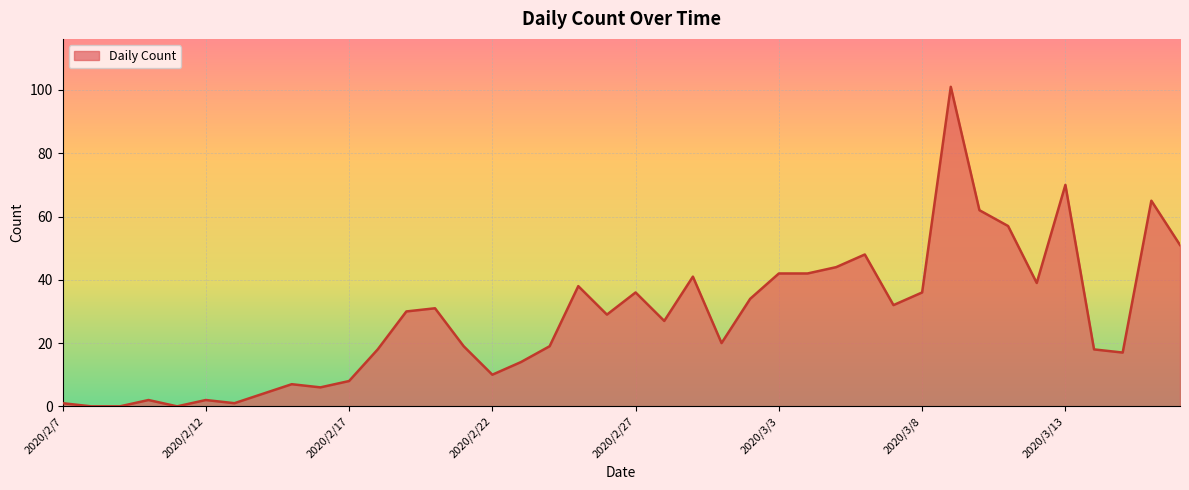

What is the greatest value displayed?

101